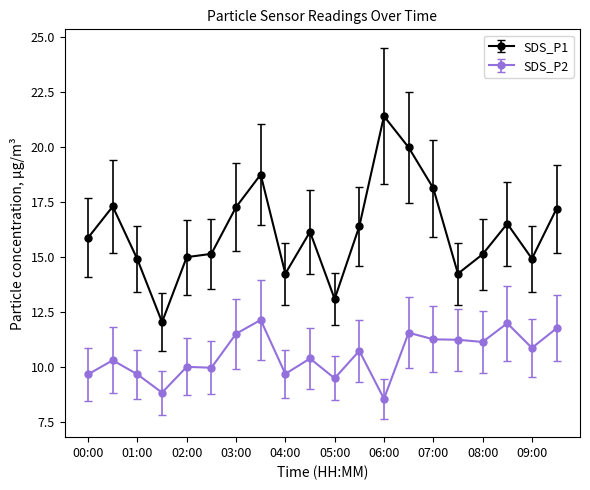

Which series has the largest total across all categories?

SDS_P1